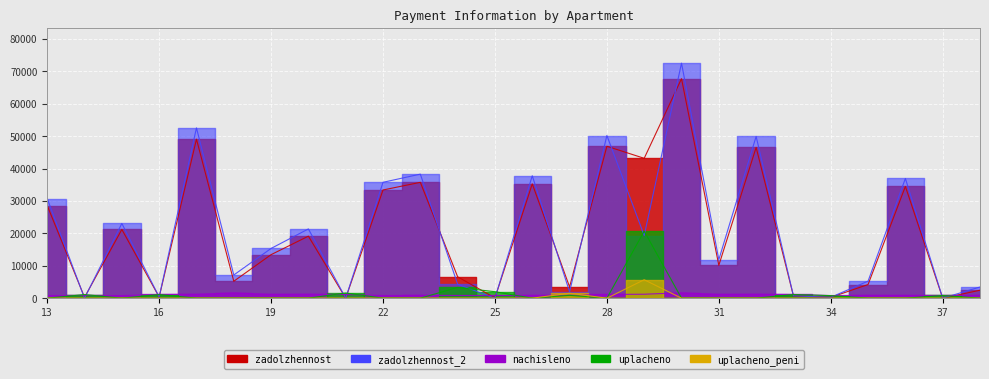

True or false: nachisleno and uplacheno_peni intersect in this chart.

True